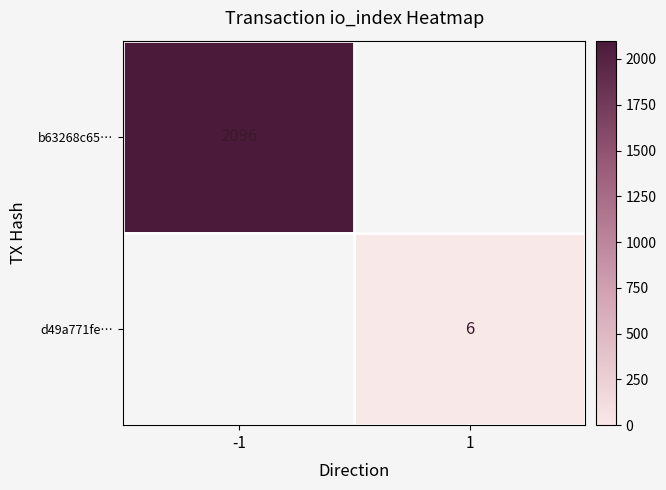

Is it true that b63268c65… equals 2096 at -1?

True